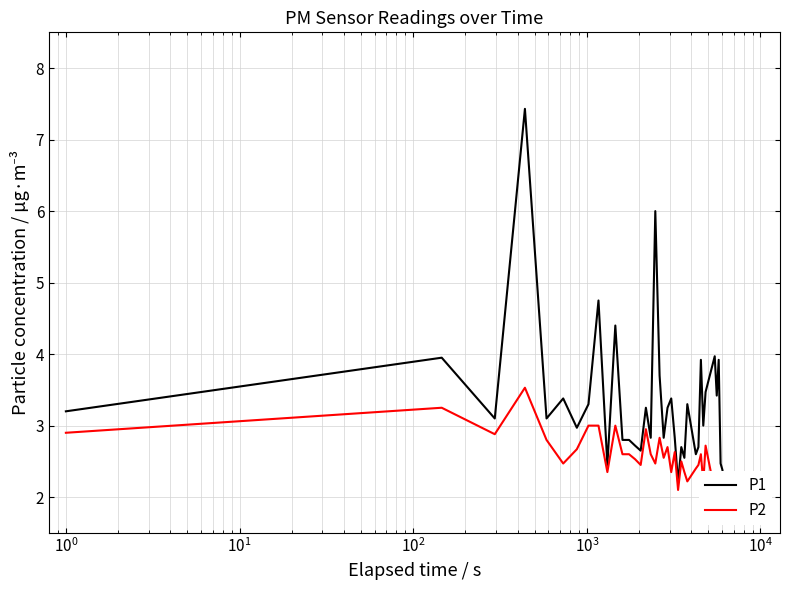

True or false: P1 and P2 intersect in this chart.

False